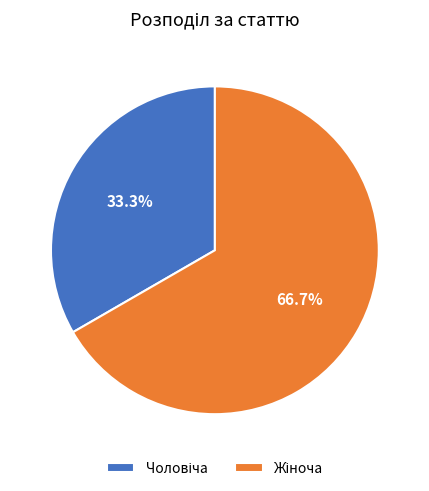

How many slices are in this pie chart?

2